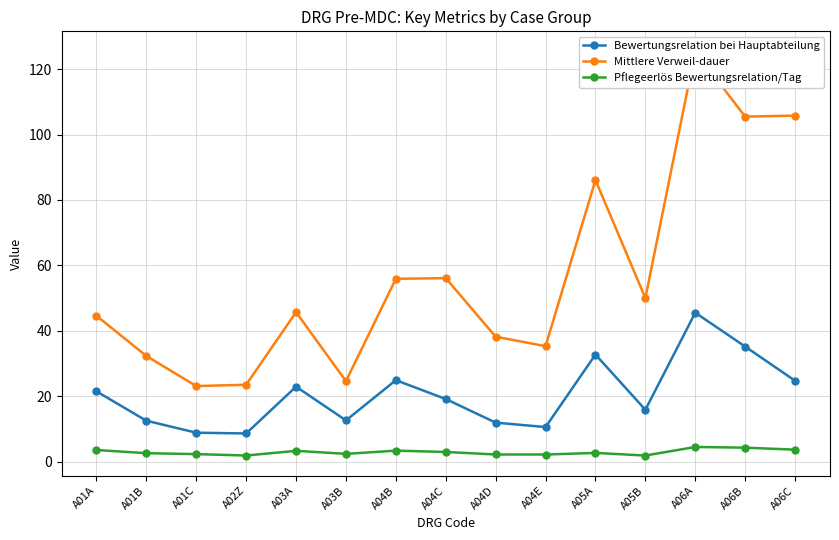

How many values in the Pflegeerlös Bewertungsrelation/Tag series exceed 2?

13